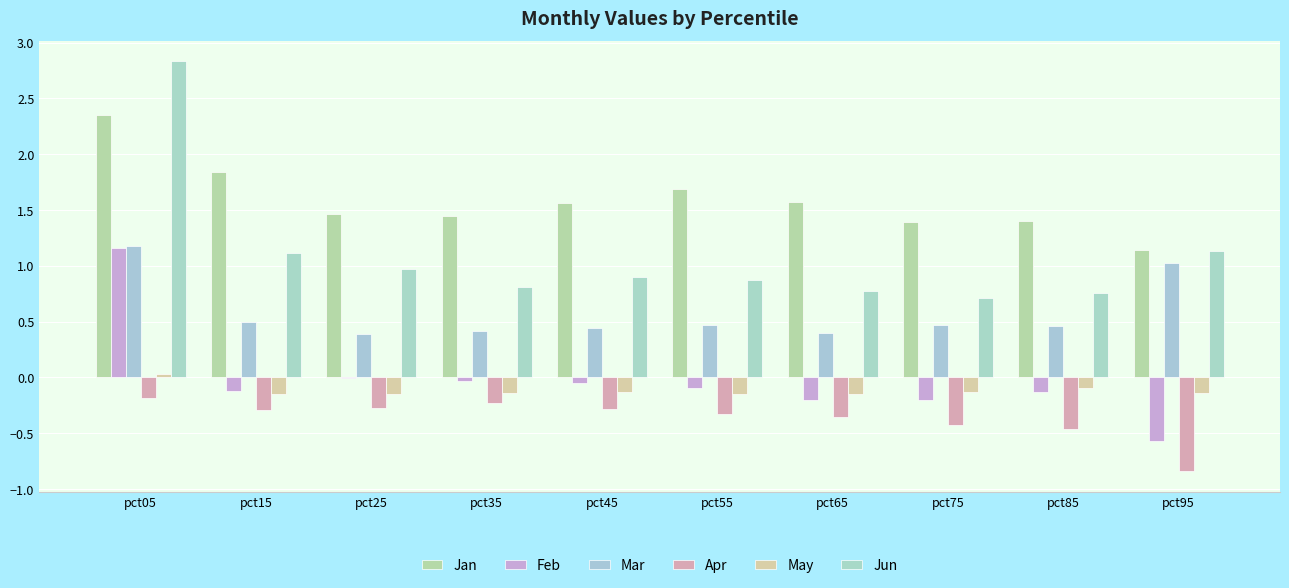

What is the maximum value for Jun?

2.8